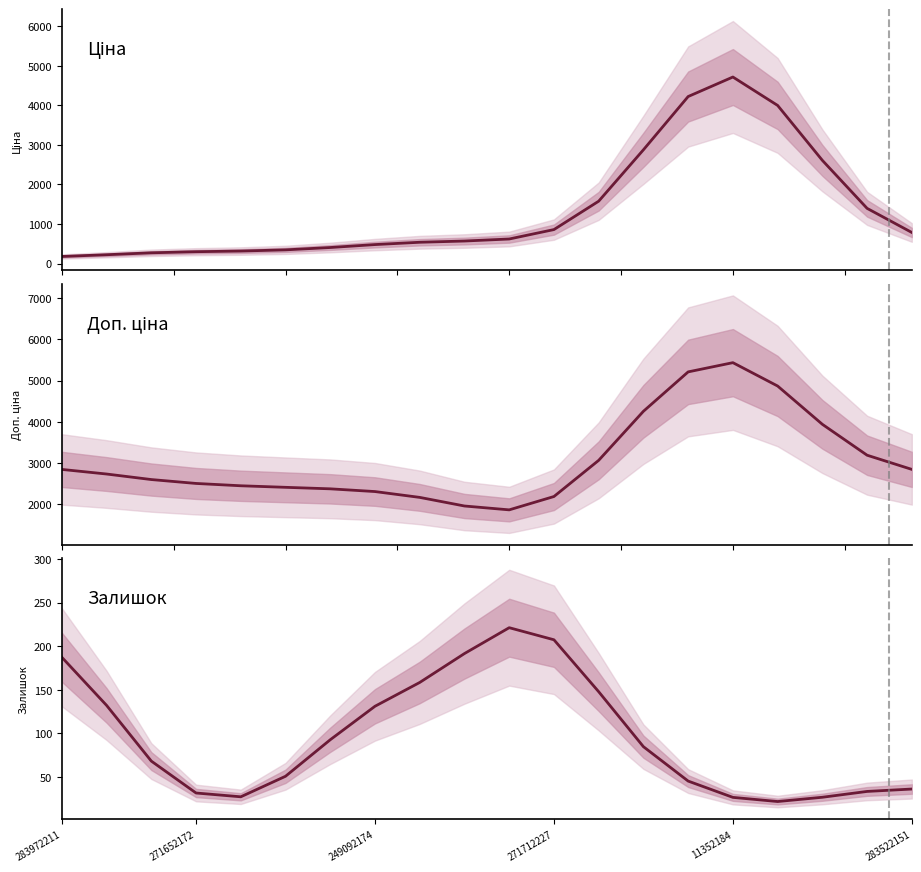

What is the label of the 10th point from the right?

10